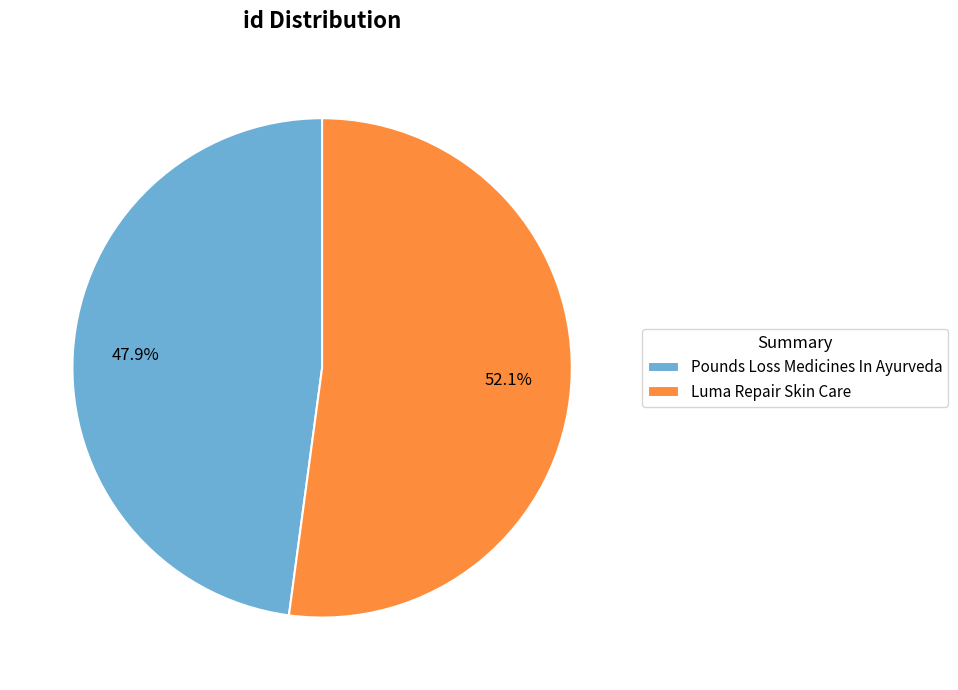

How many segments does this pie chart have?

2